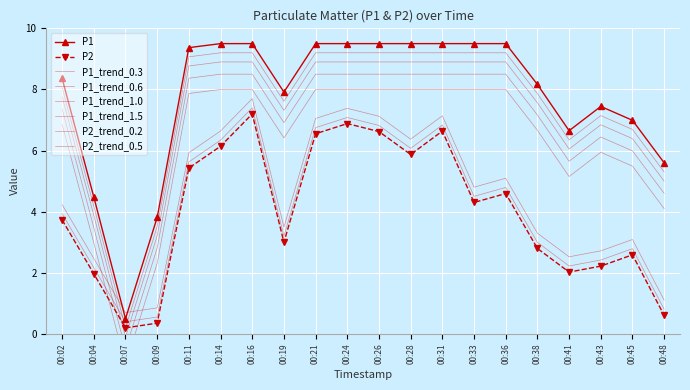

Reading left to right, what are all the values shown in this chart?

P1: 00:02=8.4	00:04=4.5	00:07=0.5	00:09=3.8	00:11=9.4	00:14=9.5	00:16=9.5	00:19=7.9	00:21=9.5	00:24=9.5	00:26=9.5	00:28=9.5	00:31=9.5	00:33=9.5	00:36=9.5	00:38=8.2	00:41=6.7	00:43=7.4	00:45=7.0	00:48=5.6
P2: 00:02=3.7	00:04=2.0	00:07=0.2	00:09=0.4	00:11=5.4	00:14=6.1	00:16=7.2	00:19=3.0	00:21=6.6	00:24=6.9	00:26=6.6	00:28=5.9	00:31=6.6	00:33=4.3	00:36=4.6	00:38=2.8	00:41=2.0	00:43=2.2	00:45=2.6	00:48=0.6